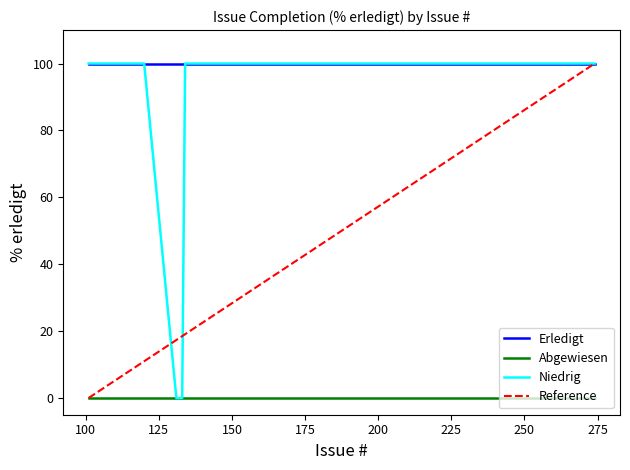

What is the highest value of the Erledigt series?

100